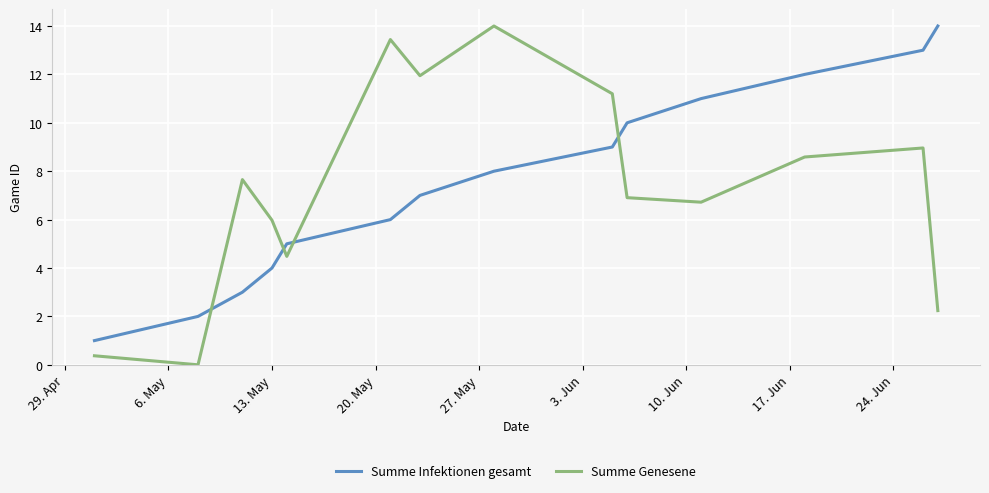

What is the lowest value of the Summe Infektionen gesamt series?

1.0